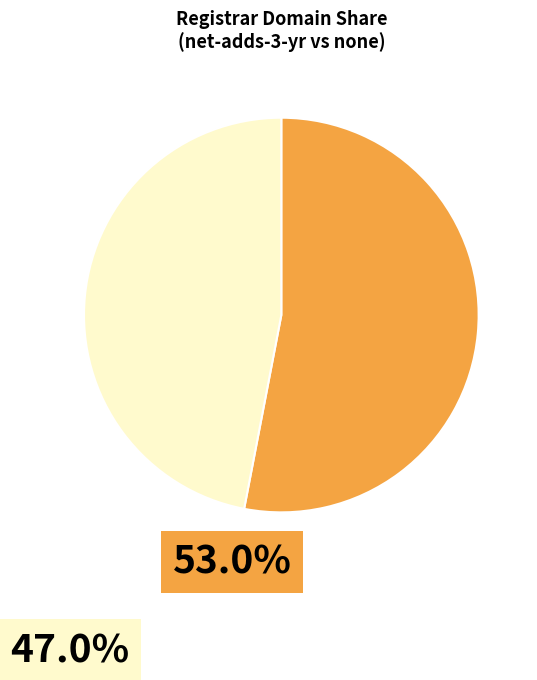

How many slices are in this pie chart?

2